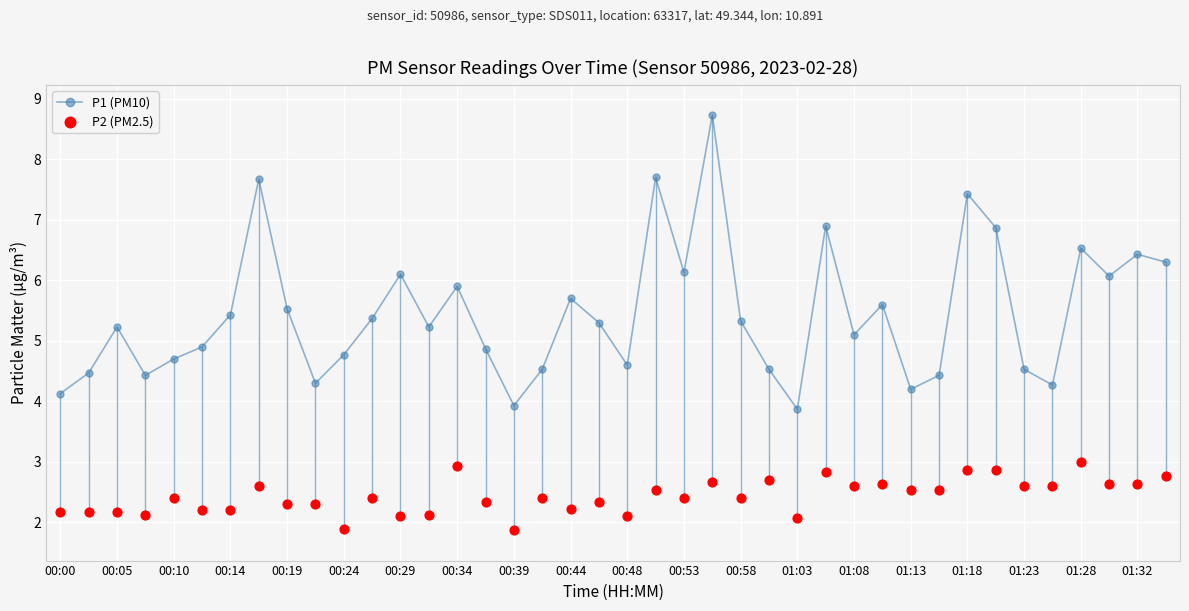

Where does the P1 (PM10) series first go above 5?

00:05